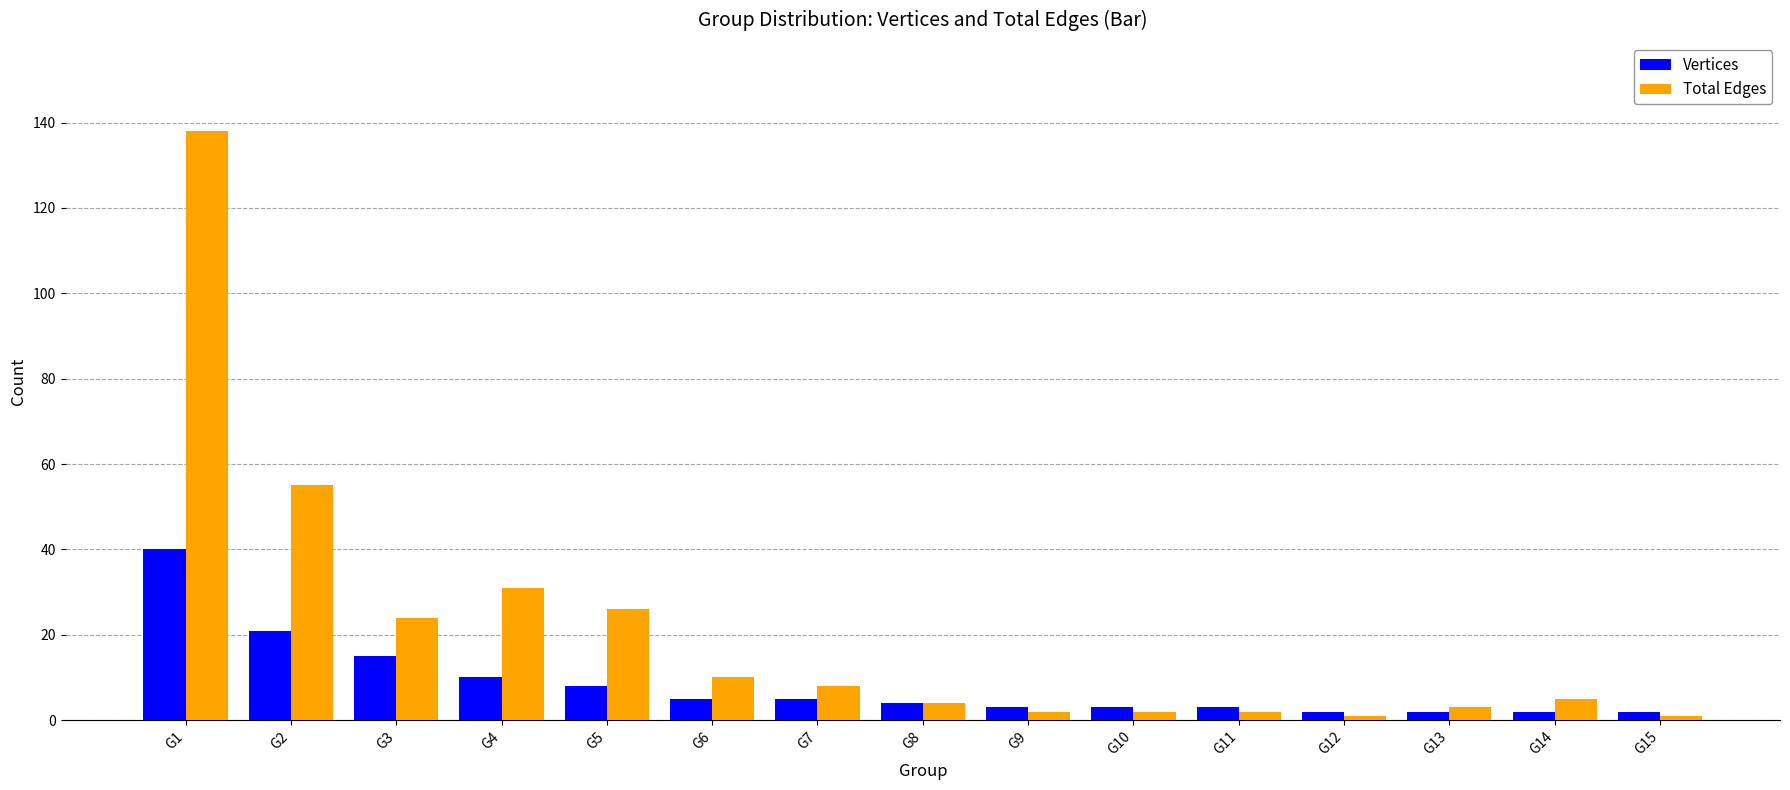

How many bars are there in each group?

2